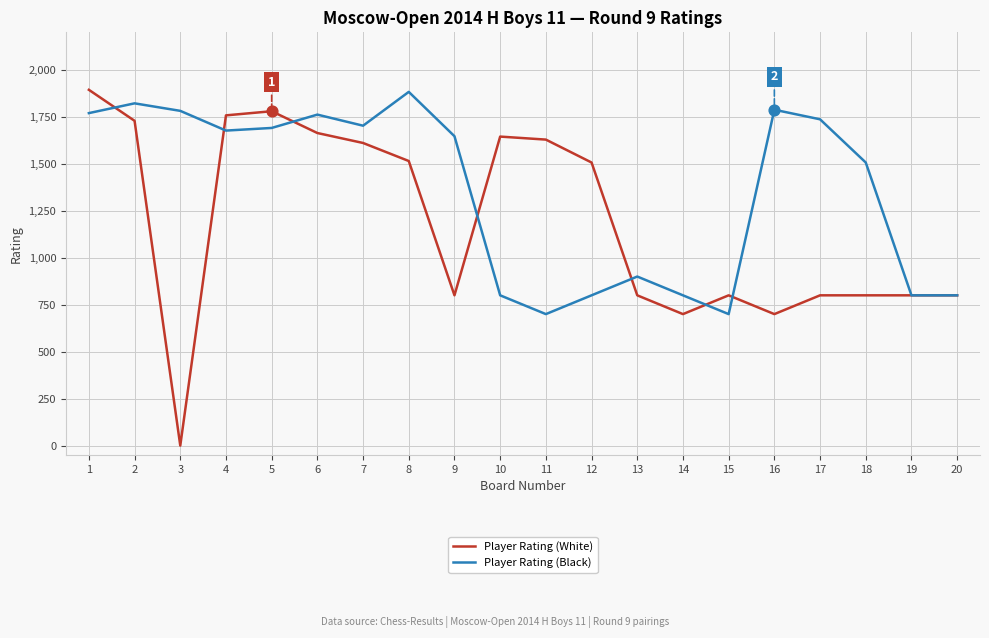

What is the total value across all series at 14?

1500